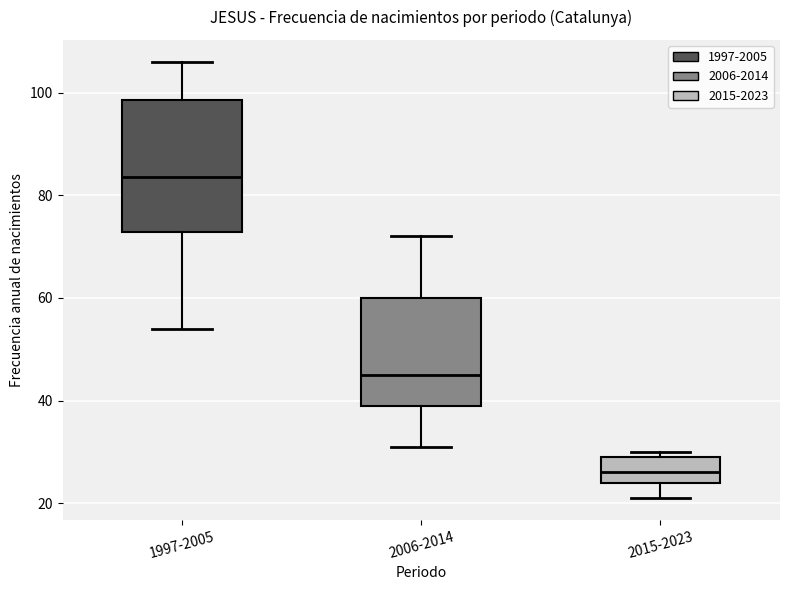

Reading left to right, transcribe this box plot: for each box, give where its median line is, the range the box spans, and where its two whiskers end, as read against the y-axis. The values are not printed on the chart, so give them approximately, as read against the axis.

1997-2005: median 84, box 72 to 98, whiskers 54 to 106
2006-2014: median 46, box 40 to 60, whiskers 32 to 72
2015-2023: median 26, box 24 to 30, whiskers 22 to 30 (just above the box's upper edge)